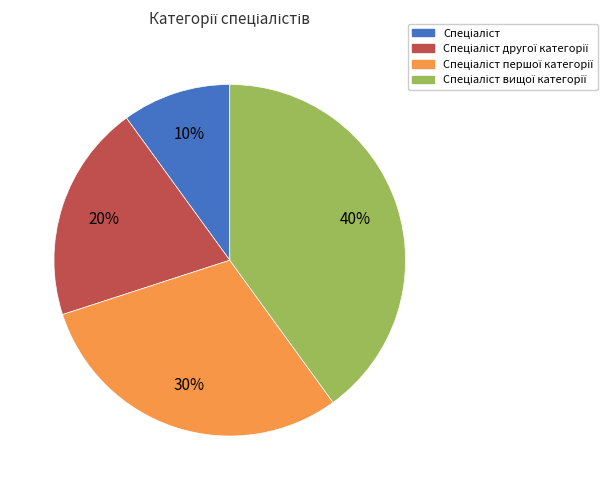

To the nearest percent, what is the difference between the largest and smallest slice percentages?

30%